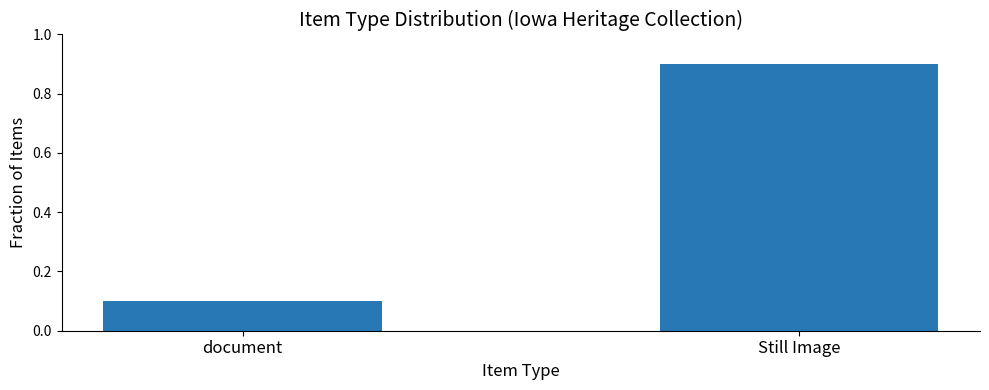

Which has a higher value, document or Still Image?

Still Image